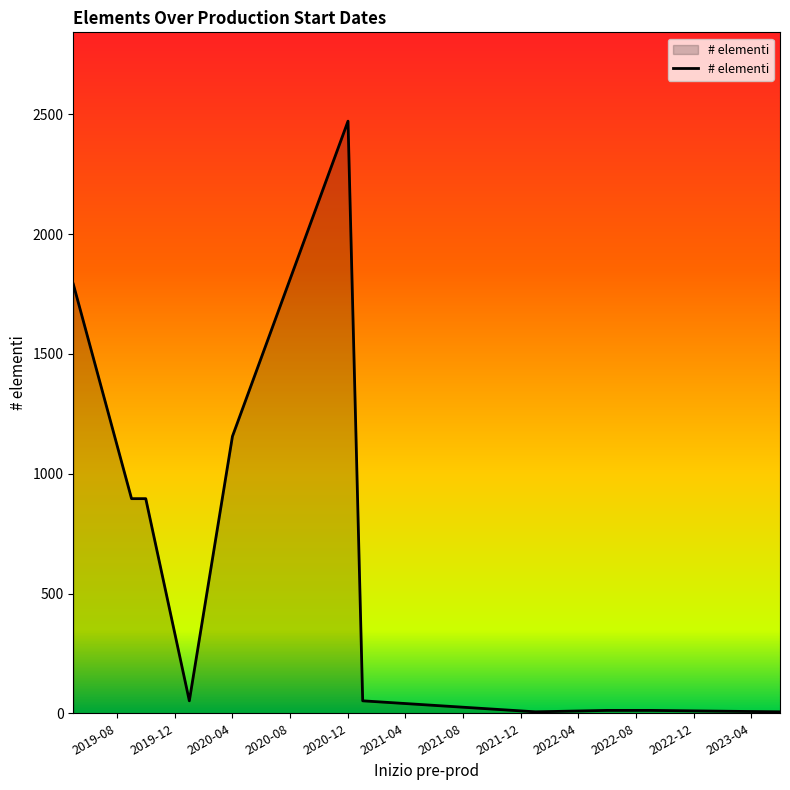

What is the difference between the maximum and minimum values?

2466